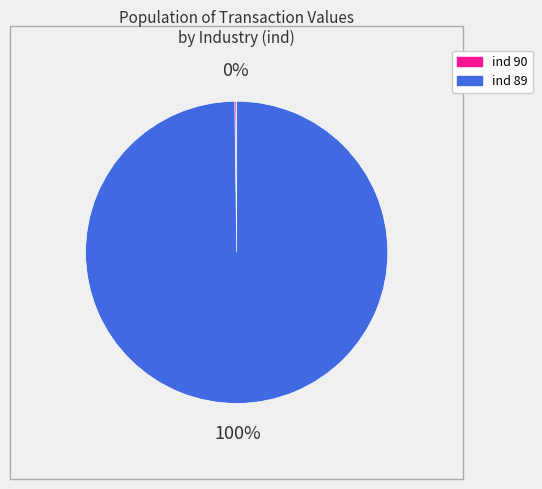

The ind 89 slice represents 86% of the pie. True or false?

False